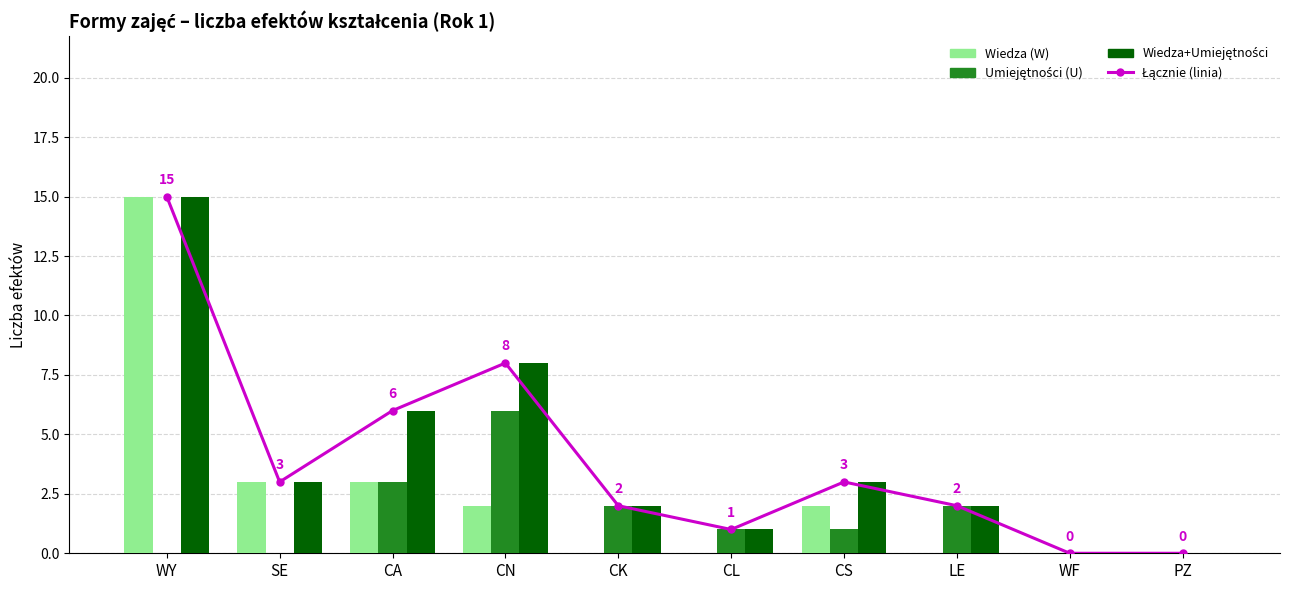

What is the label of the 6th bar from the left?

CL